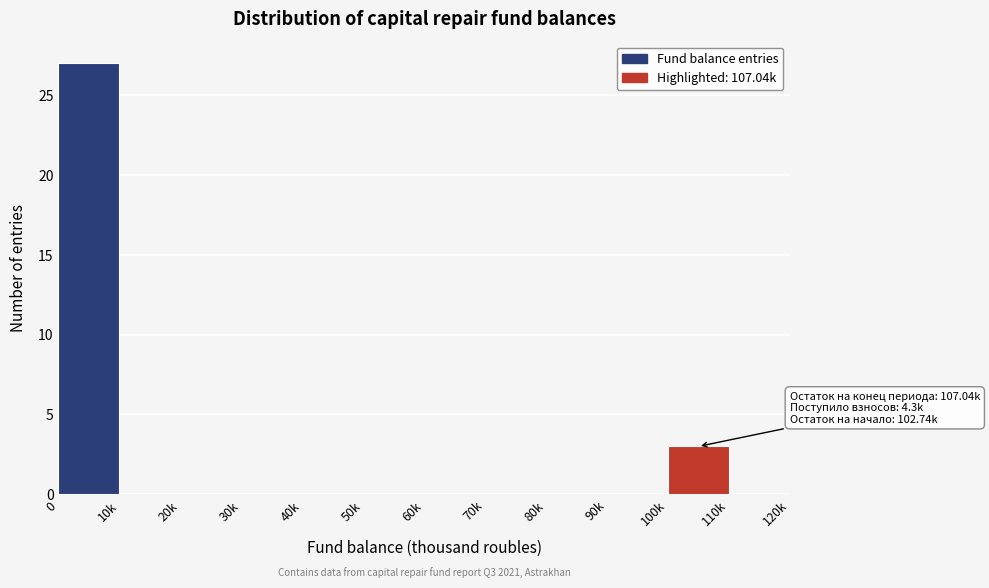

Reading right to left, extract all data points from this chart.

110k=0	100k=3	90k=0	80k=0	70k=0	60k=0	50k=0	40k=0	30k=0	20k=0	10k=0	0=27